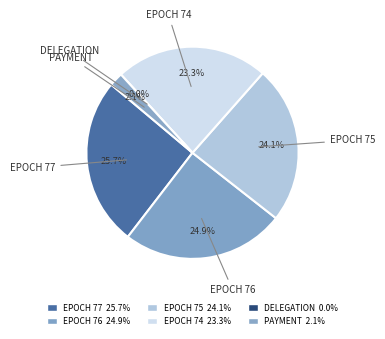

How many slices are in this pie chart?

6